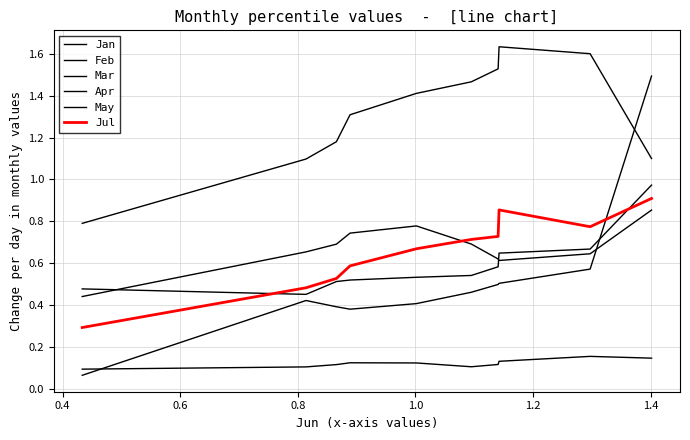

Which series ends up on top after the final intersection of Jan and Mar?

Mar